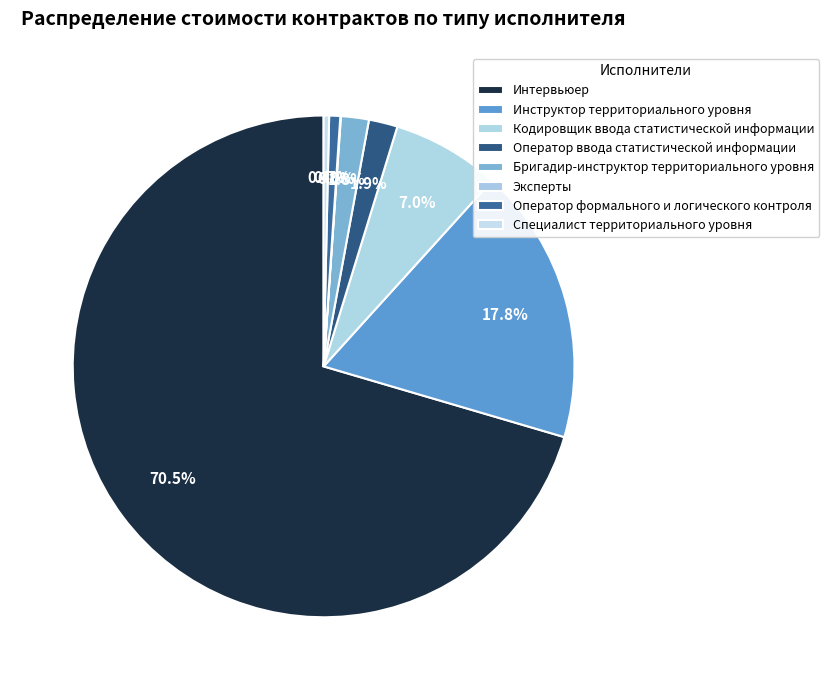

Count the number of slices in the pie.

8